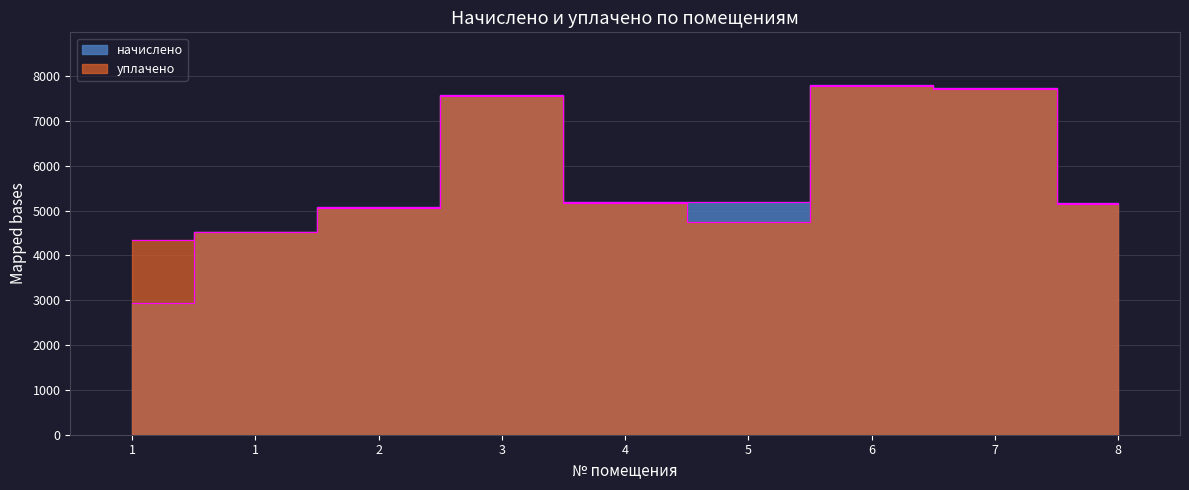

Is the value of начислено at 6 greater than the value of уплачено at 4?

Yes